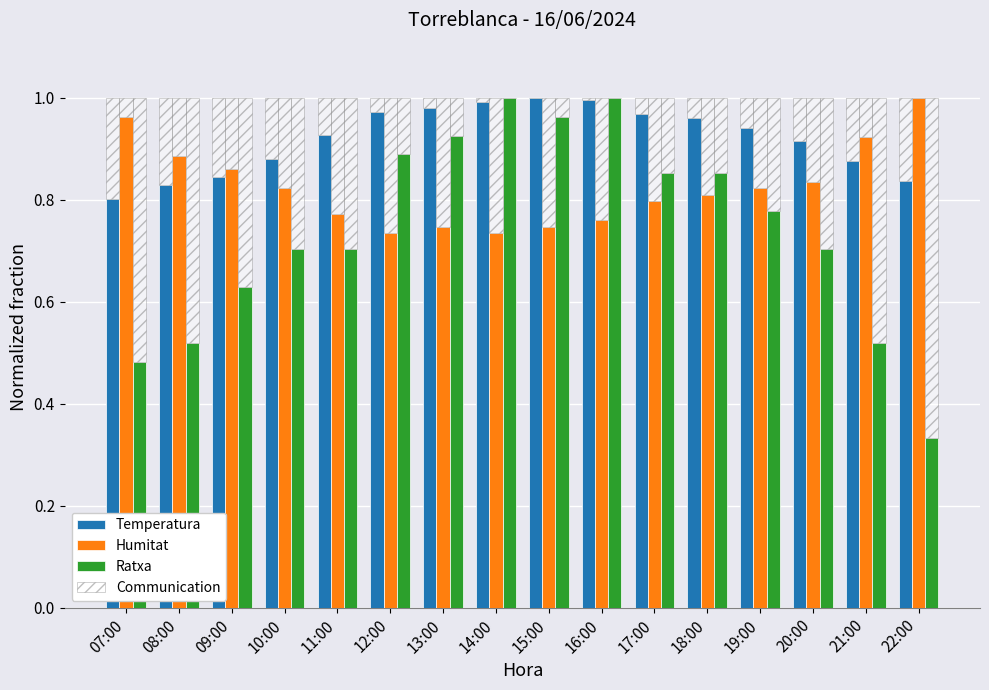

At how many categories does at least one series exceed 0?

16